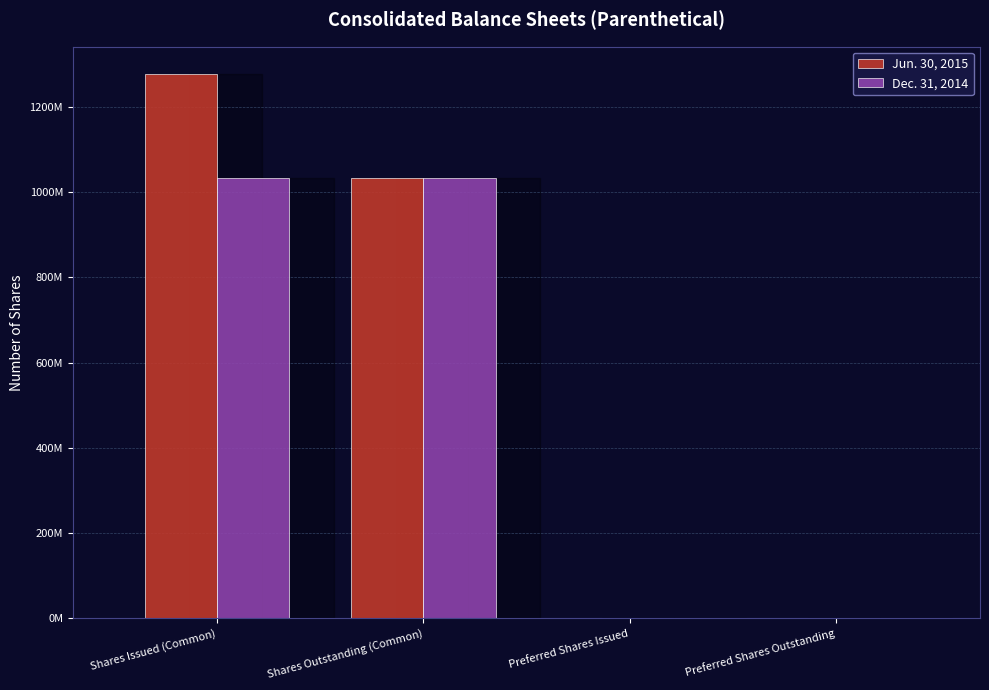

At which category is the sum across all series the highest?

Shares Issued (Common)